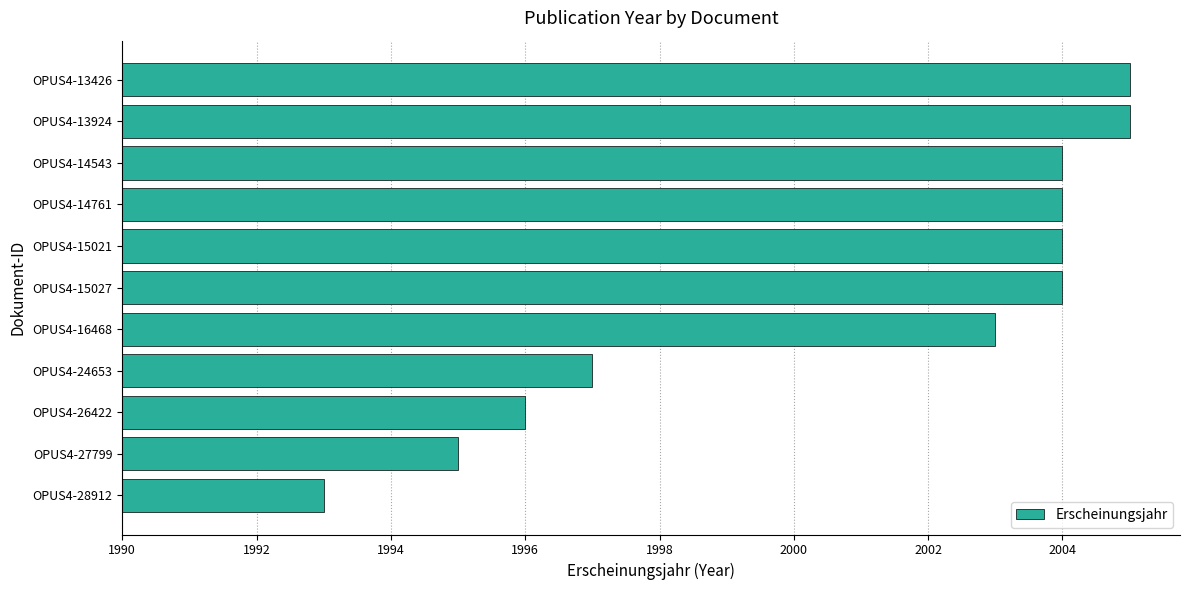

Are the bars horizontal?

Yes